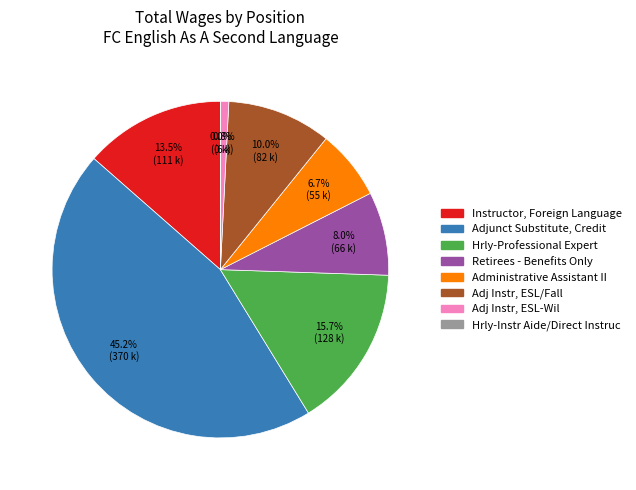

Is the sum of Adjunct Substitute, Credit and Retirees - Benefits Only greater than half?

Yes